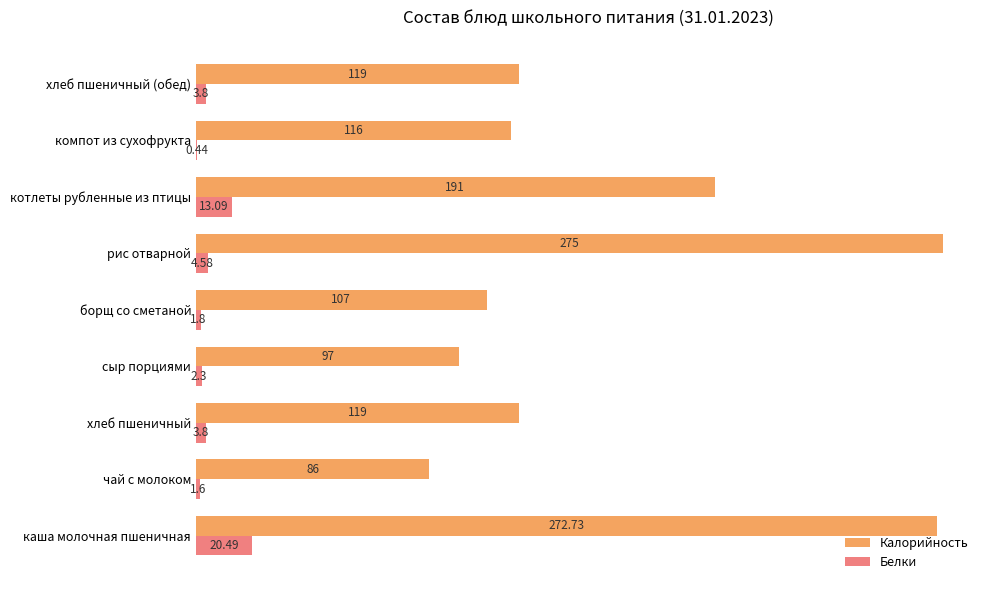

Is the value of Белки at борщ со сметаной greater than the value of Калорийность at каша молочная пшеничная?

No